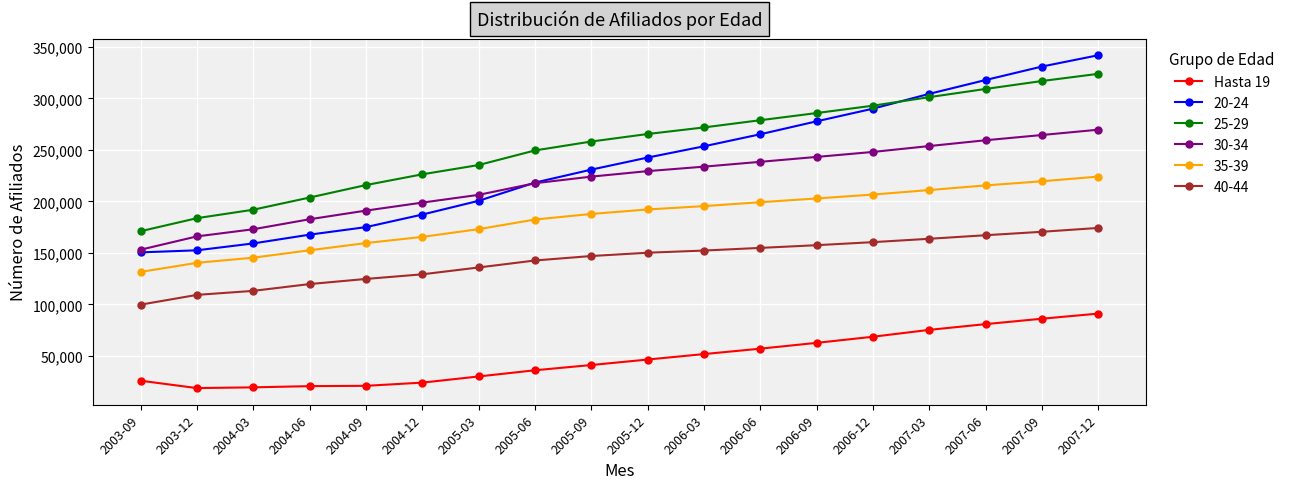

Between 2005-06 and 2006-06, which series saw the biggest shift?

20-24